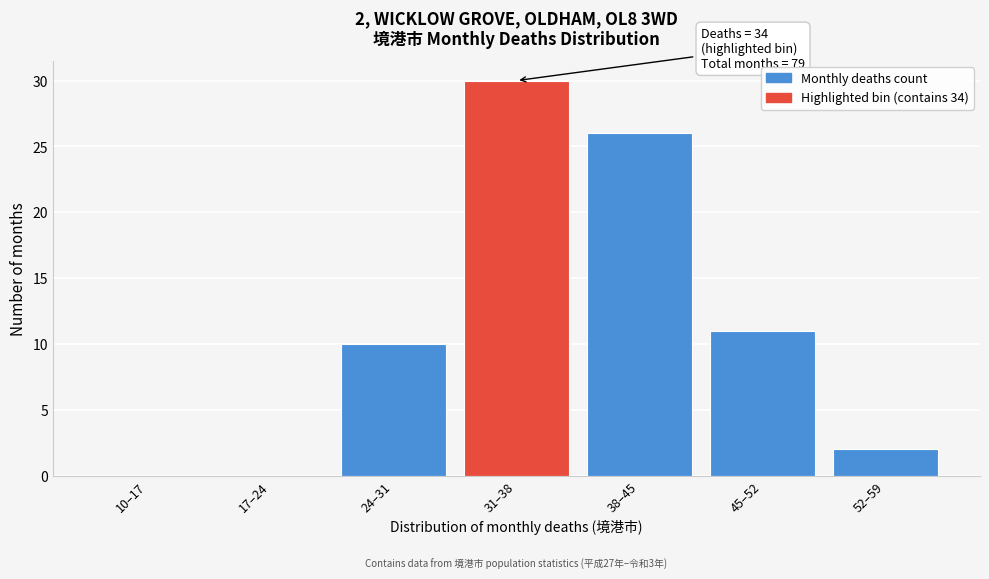

Reading left to right, list all the values displayed in this chart.

10–17=0	17–24=0	24–31=10	31–38=30	38–45=26	45–52=11	52–59=2